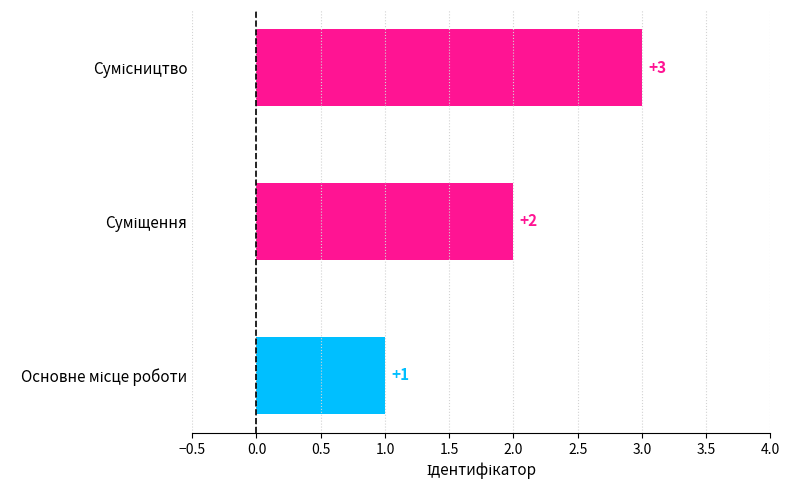

What is the maximum value shown in the chart?

3